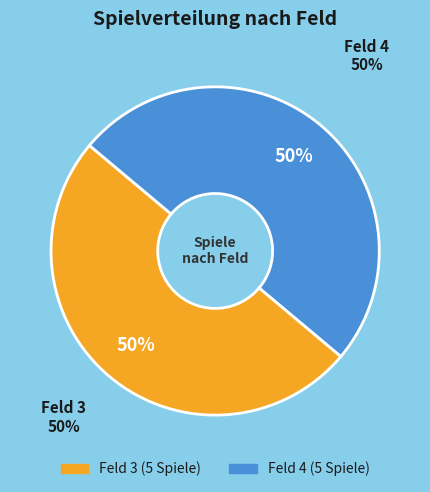

Is F3 the majority of the pie?

No